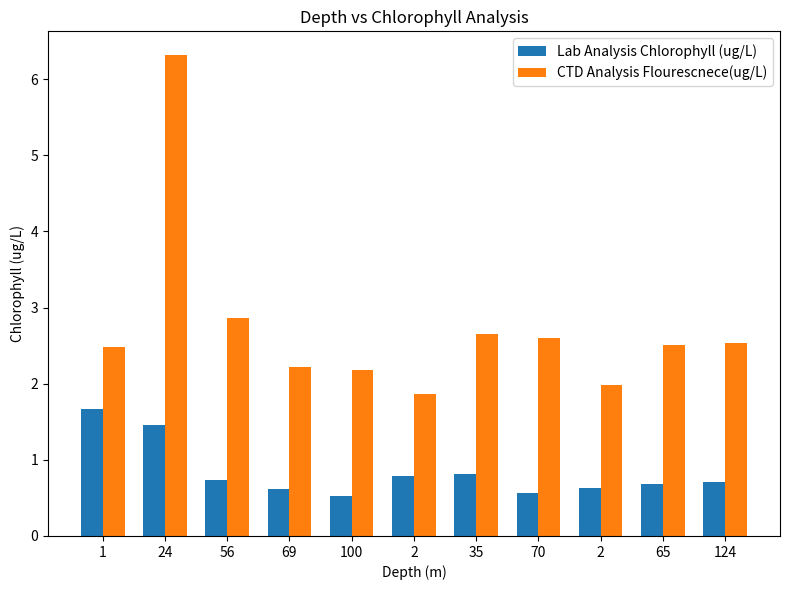

List the series in order of their overall mean, lowest first.

Lab Analysis Chlorophyll (ug/L), CTD Analysis Flourescnece(ug/L)